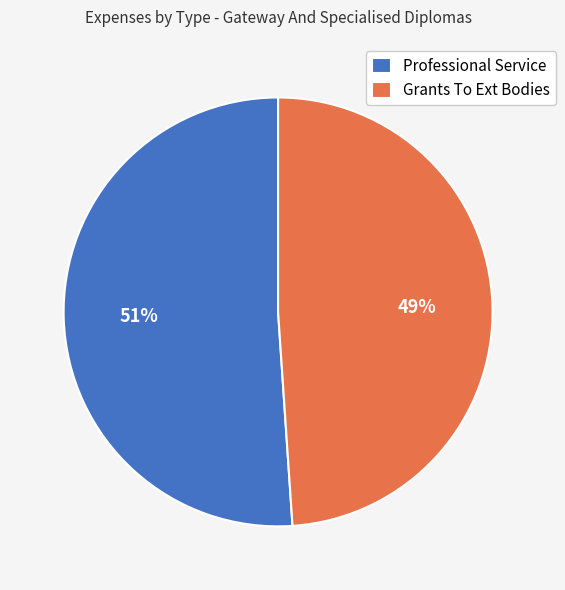

Is the sum of Professional Service and Grants To Ext Bodies greater than half?

Yes